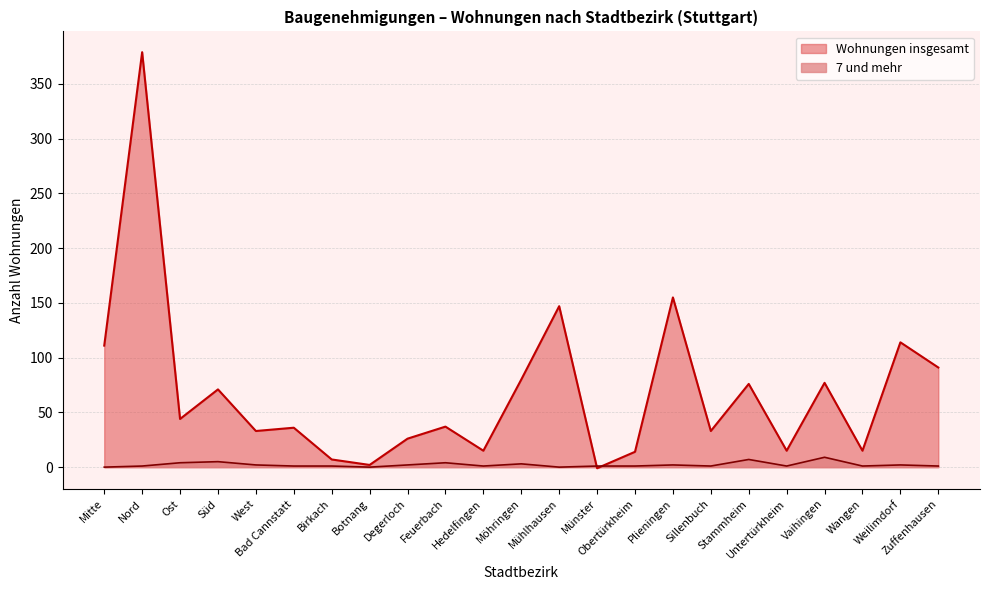

At how many categories does at least one series exceed 200?

1